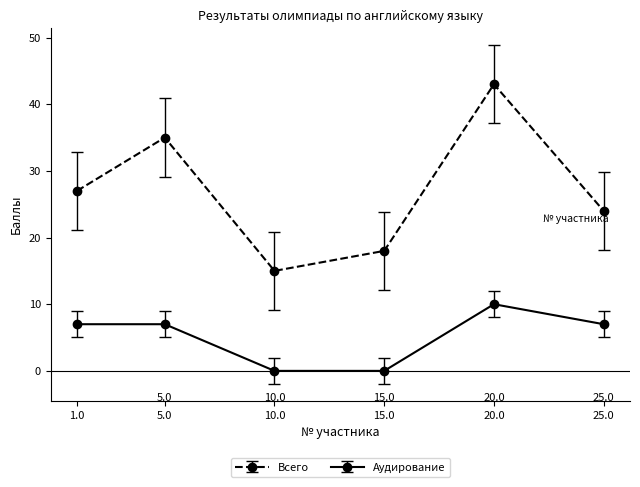

Reading right to left, what are all the values shown in this chart?

Всего: 24	43	18	15	35	27
Аудирование: 7	10	0	0	7	7